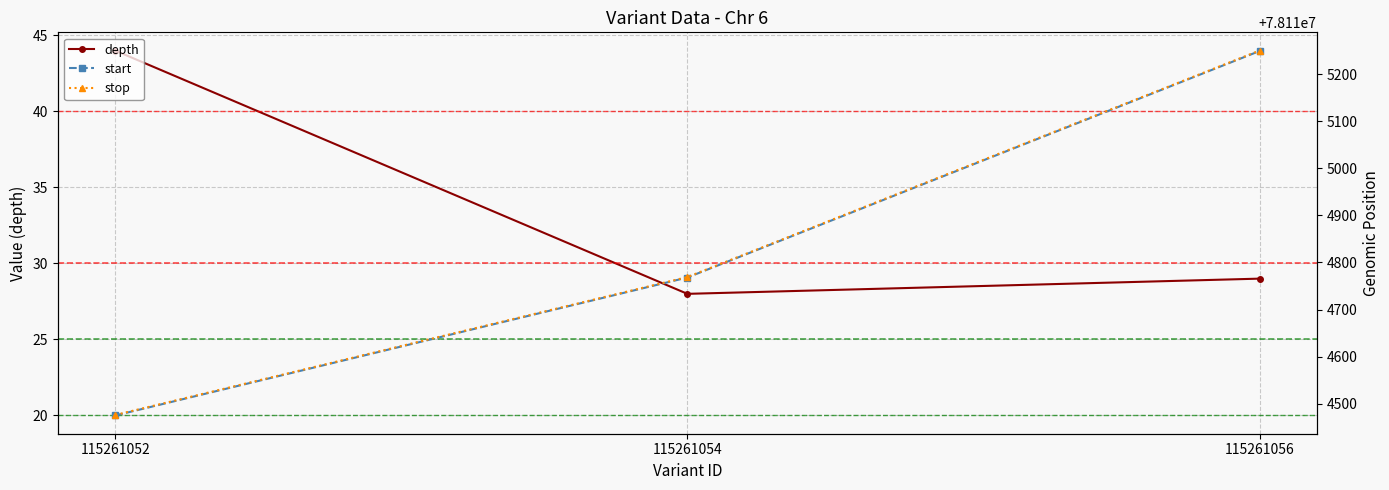

What is the value of the start point at the 3rd from the left?

78115249